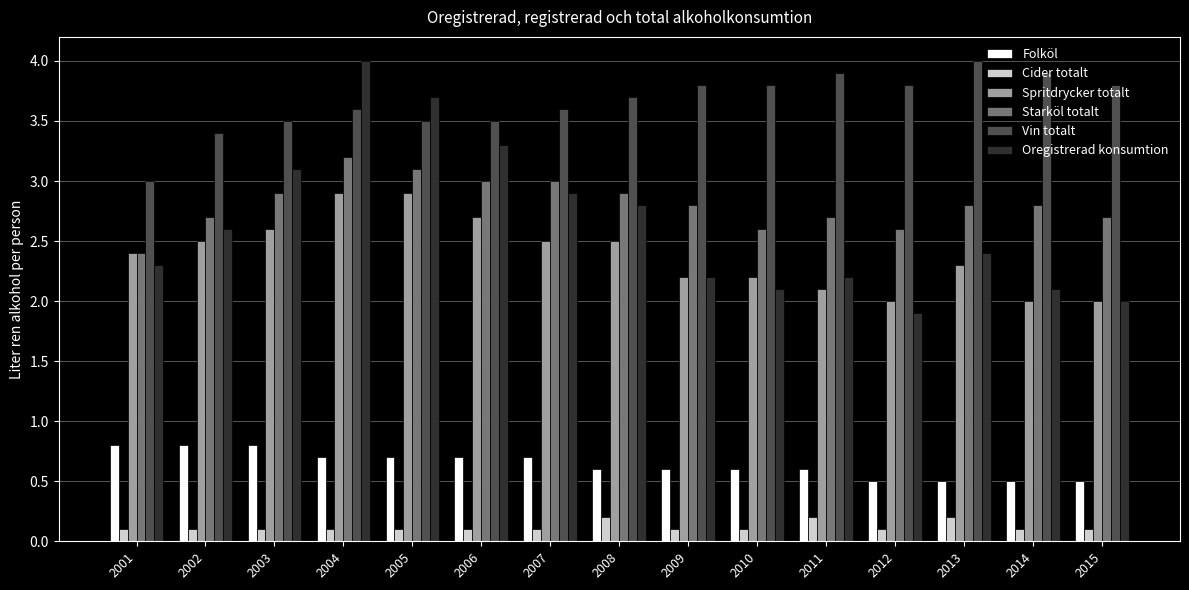

Count the number of data series in this chart.

6